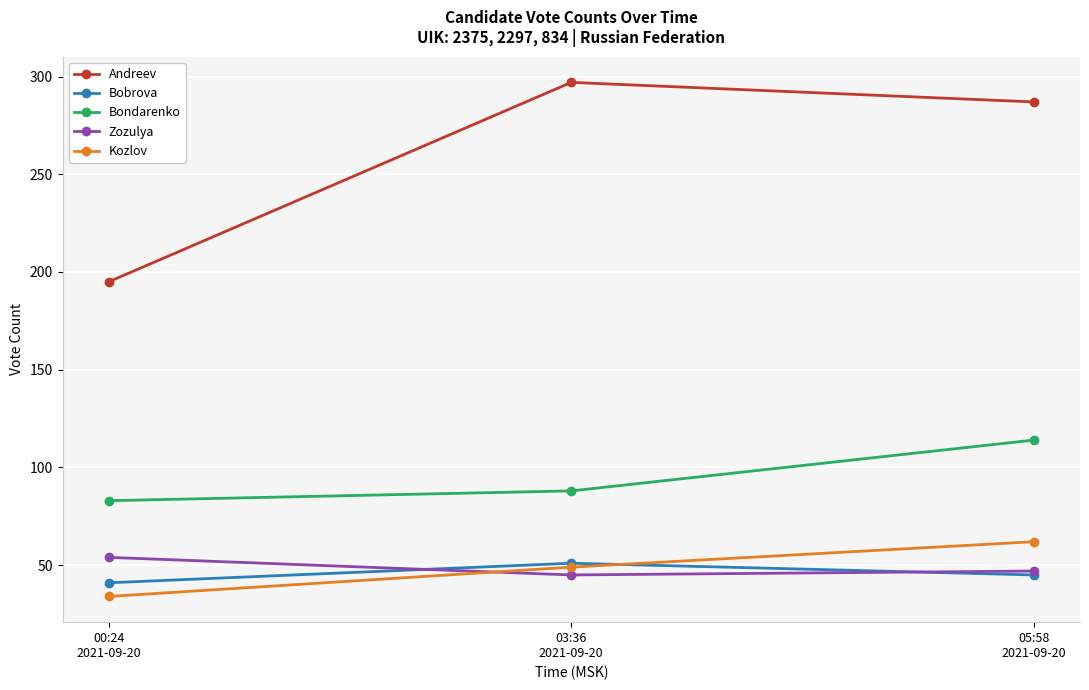

What is the average value of the Andreev series?

260